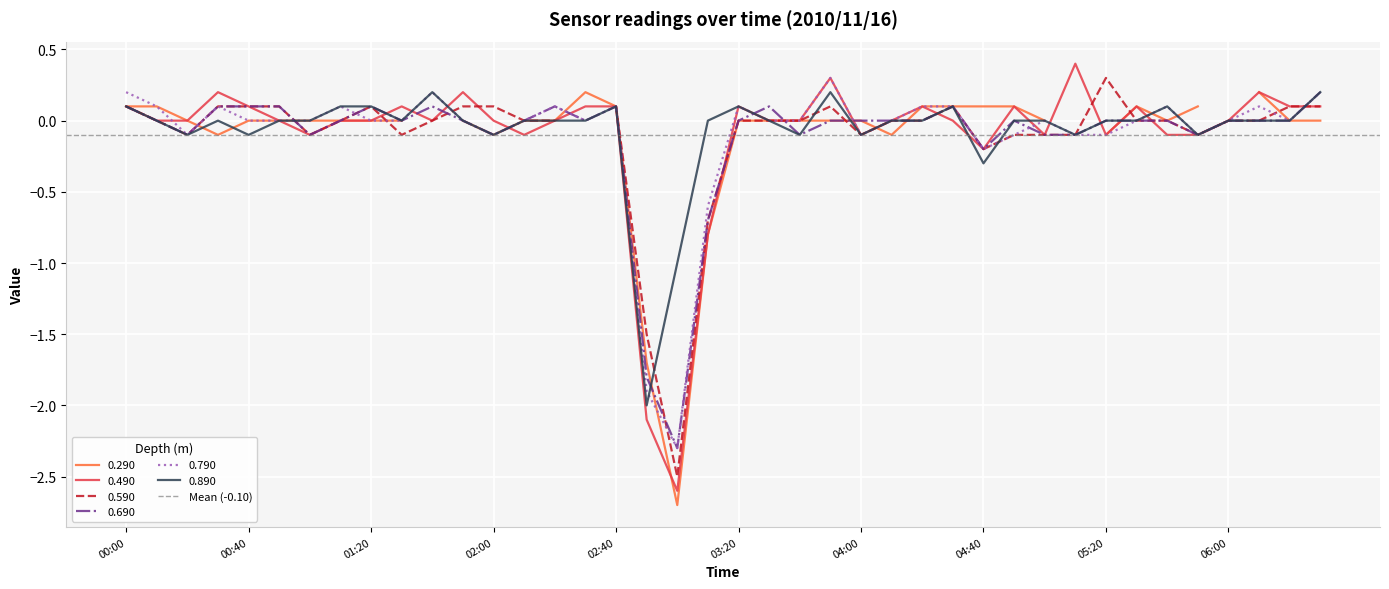

What is the difference between the second highest and second lowest values in the 0.690 series?

1.9